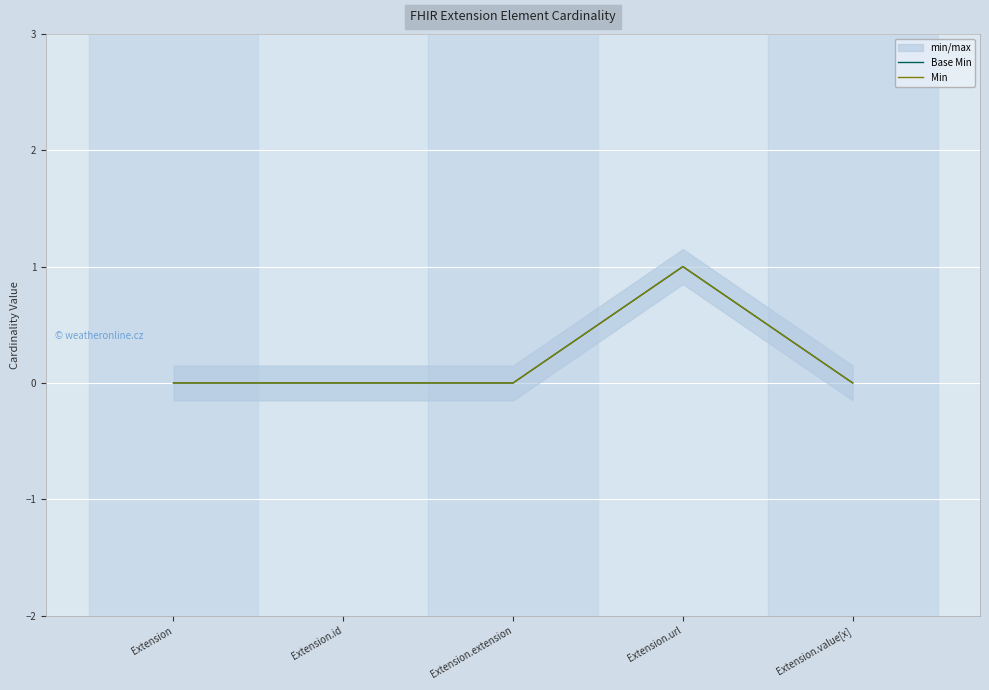

Which category has the lowest value across all series?

Extension